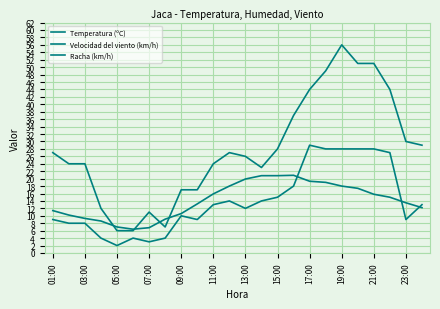

Does the chart have visible grid lines?

Yes